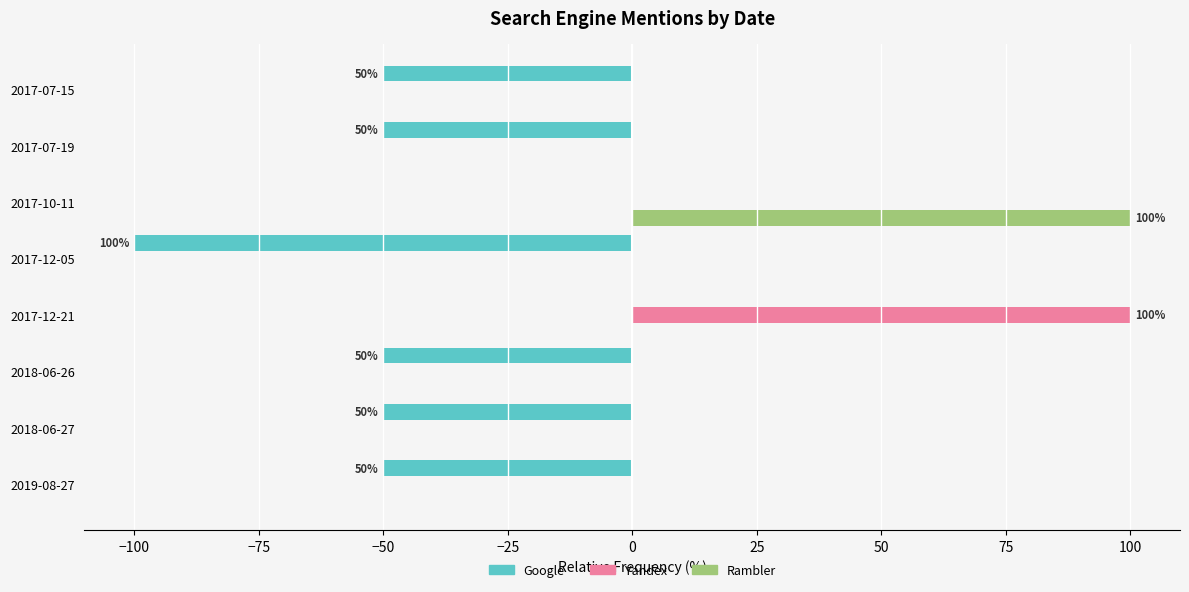

Is the value of Google at 2017-07-15 greater than the value of Rambler at 2017-12-05?

No